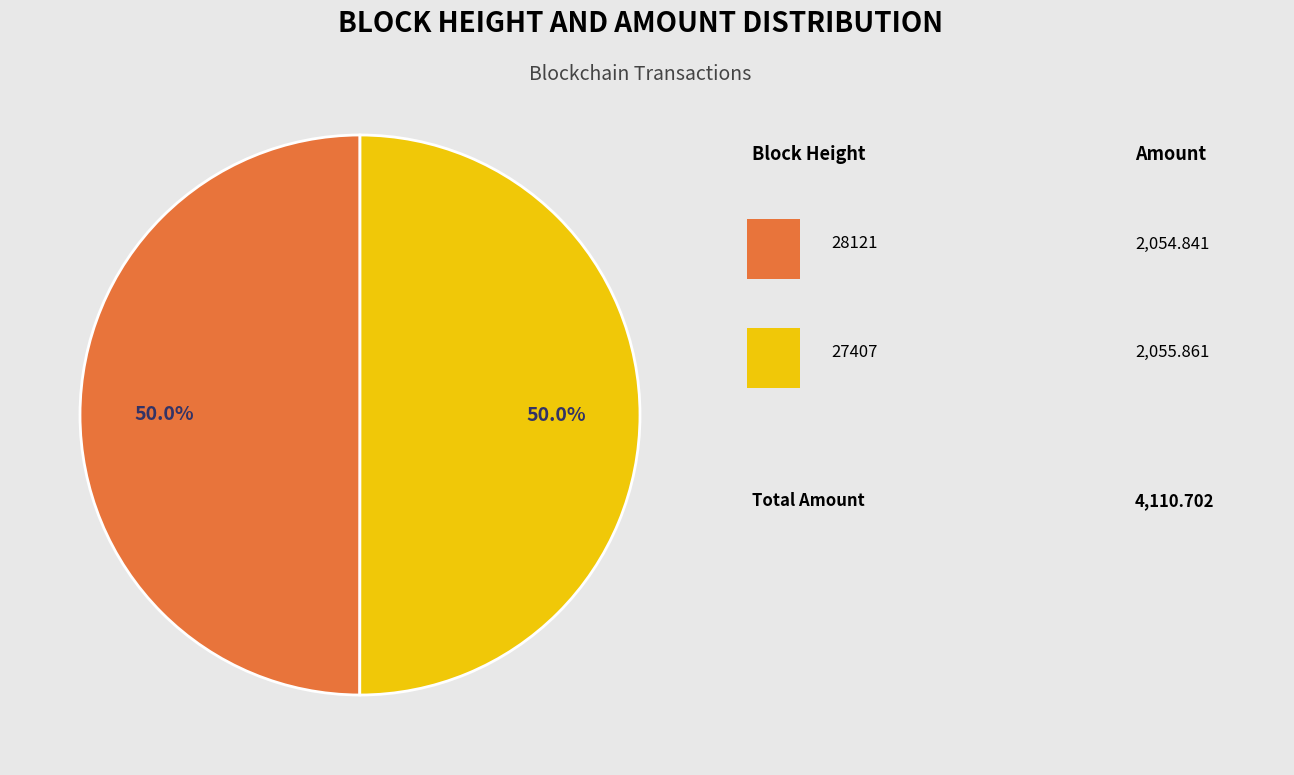

Is there any slice that represents more than half of the pie?

Yes